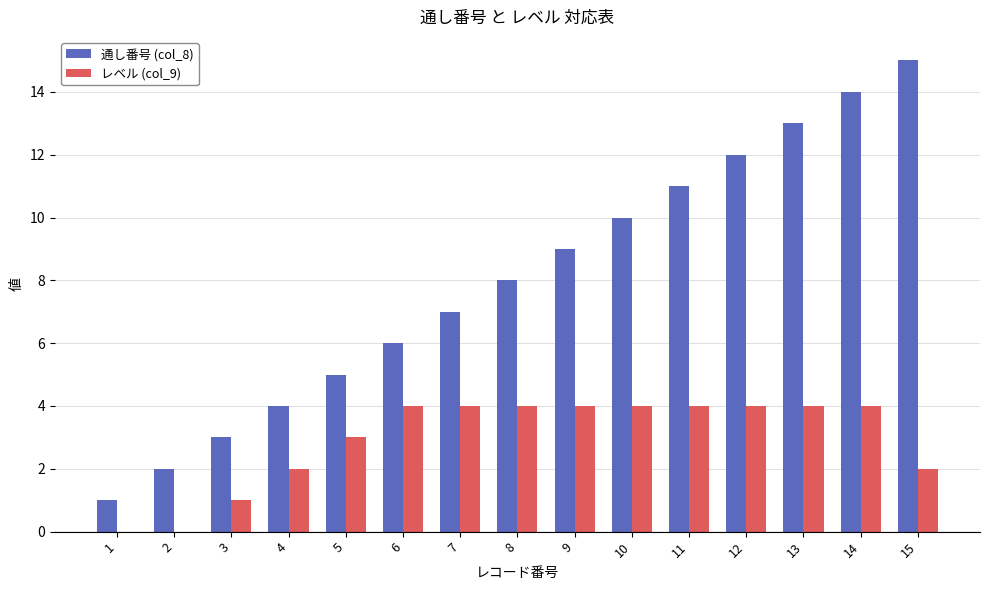

What is the approximate value of 通し番号 (col_8) at 8?

8